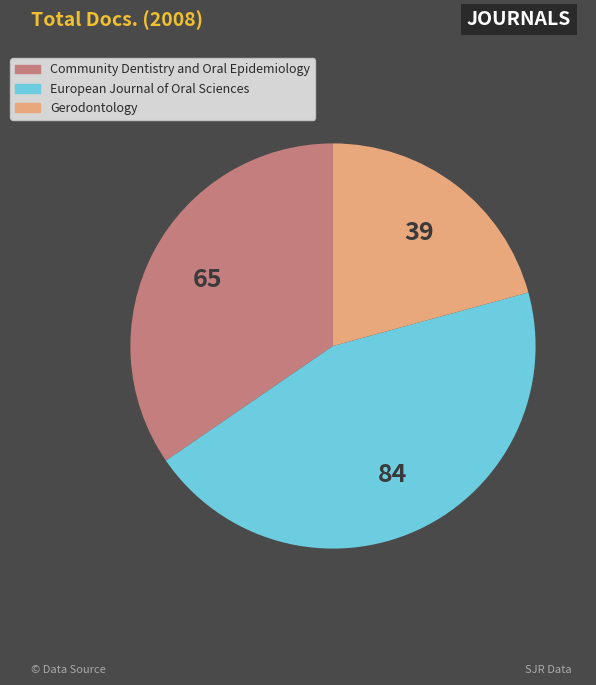

Is it true that European Journal of Oral Sciences is 45% of the pie?

True